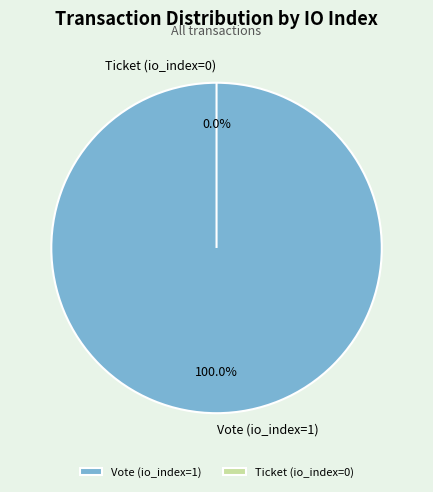

Which slice represents more than half of the pie?

Vote (io_index=1)